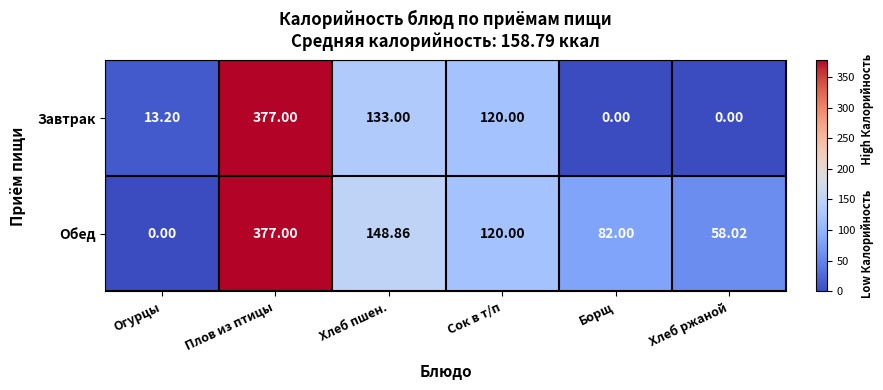

Rank the series at Борщ from lowest to highest value.

Завтрак, Обед